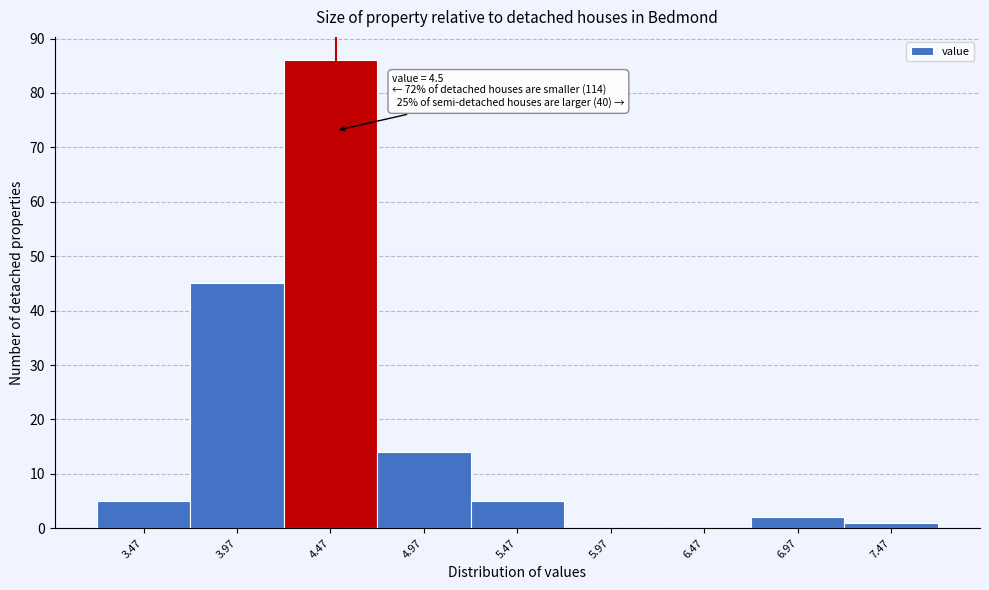

Over which range of the x-axis is the bar tallest?

4.22 to 4.72